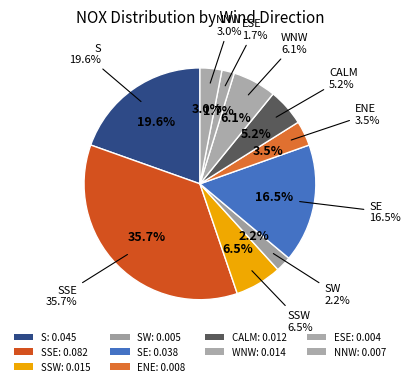

Is it true that 5 is 30% of the pie?

False